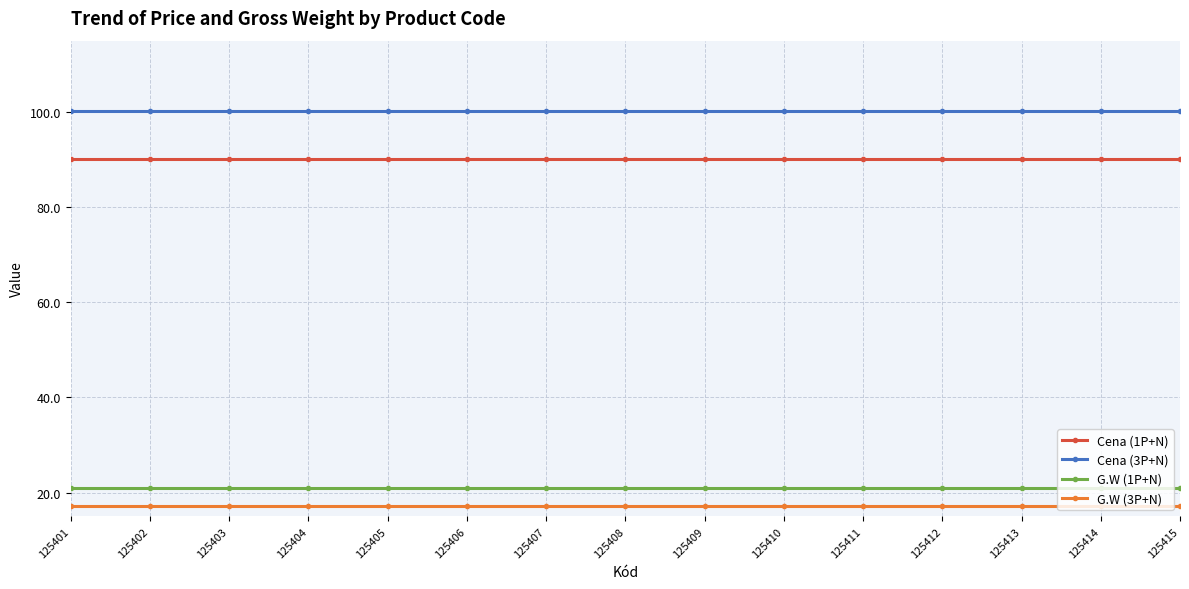

What is the total value across all series at 125407?

228.6